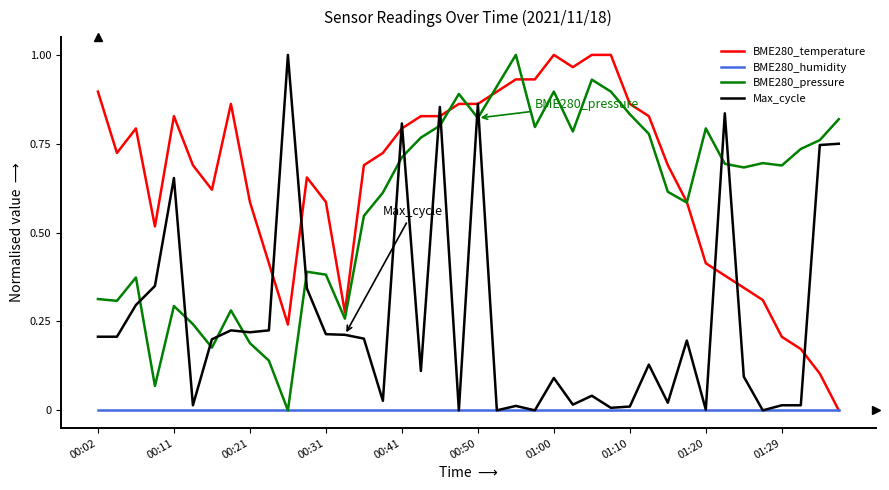

Which series has the largest total across all categories?

BME280_temperature